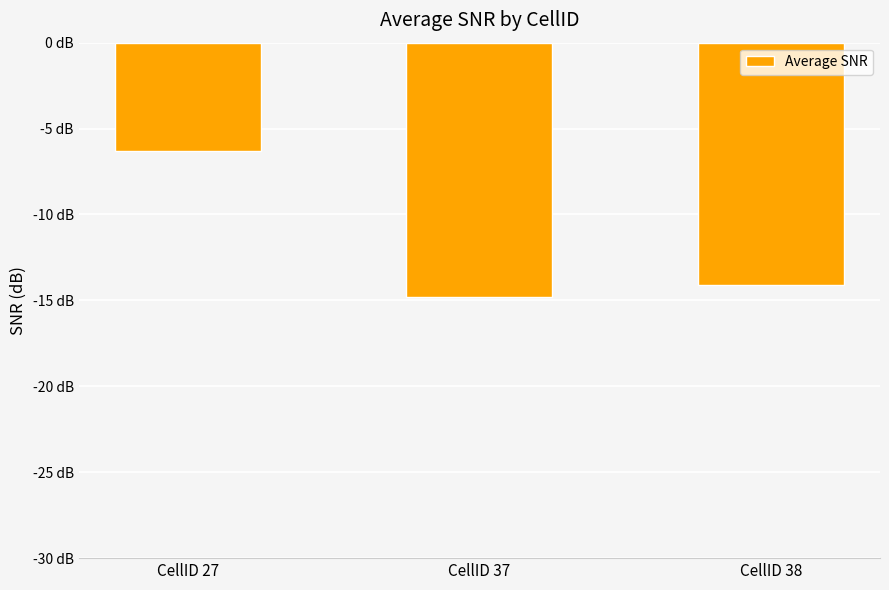

Between CellID 27 and CellID 38, which is larger?

CellID 27